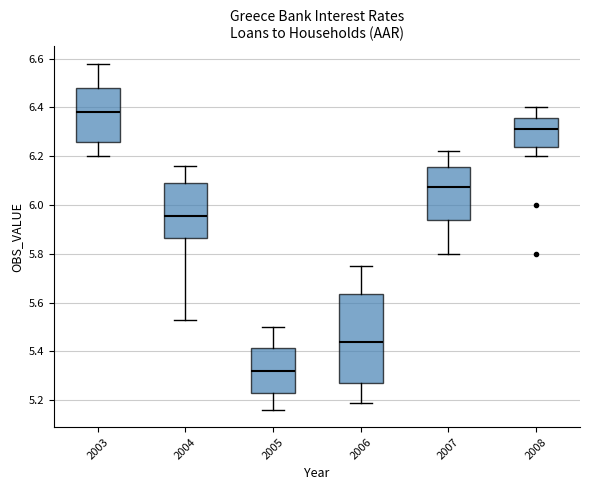

Reading left to right, transcribe this box plot: for each box, give where its median line is, the range the box spans, and where its two whiskers end, as read against the y-axis. The values are not printed on the chart, so give them approximately, as read against the axis.

2003: median 6.38, box 6.26 to 6.48, whiskers 6.20 to 6.58
2004: median 5.96, box 5.86 to 6.10, whiskers 5.54 to 6.16
2005: median 5.32, box 5.22 to 5.42, whiskers 5.16 to 5.50
2006: median 5.44, box 5.28 to 5.64, whiskers 5.20 to 5.76
2007: median 6.08, box 5.94 to 6.16, whiskers 5.80 to 6.22
2008: median 6.32, box 6.24 to 6.36, whiskers 6.20 to 6.40